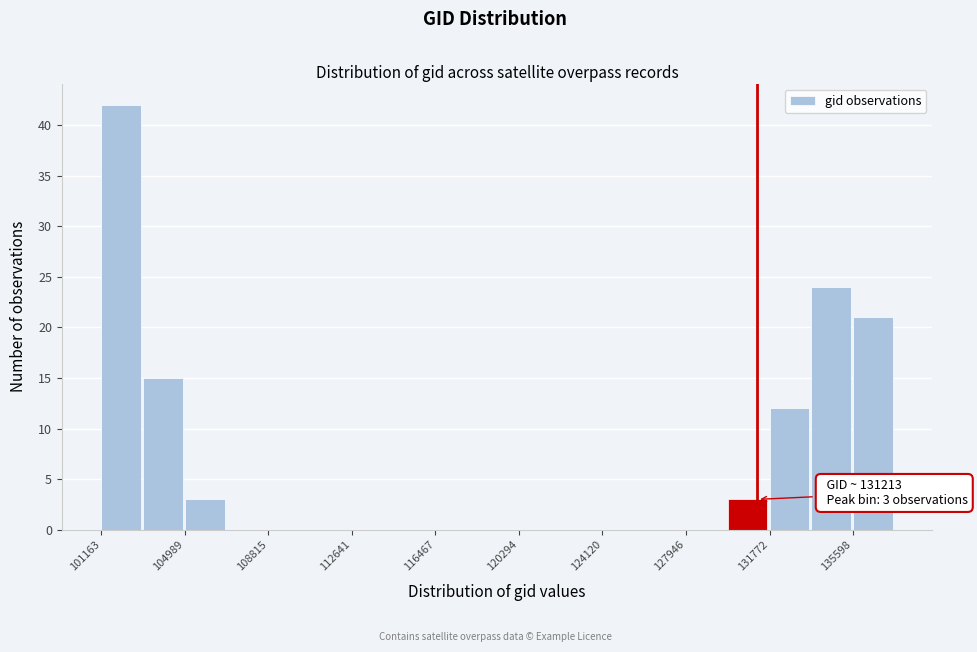

Read against the x-axis, roughly where is the centre of the tallest bar?

102000